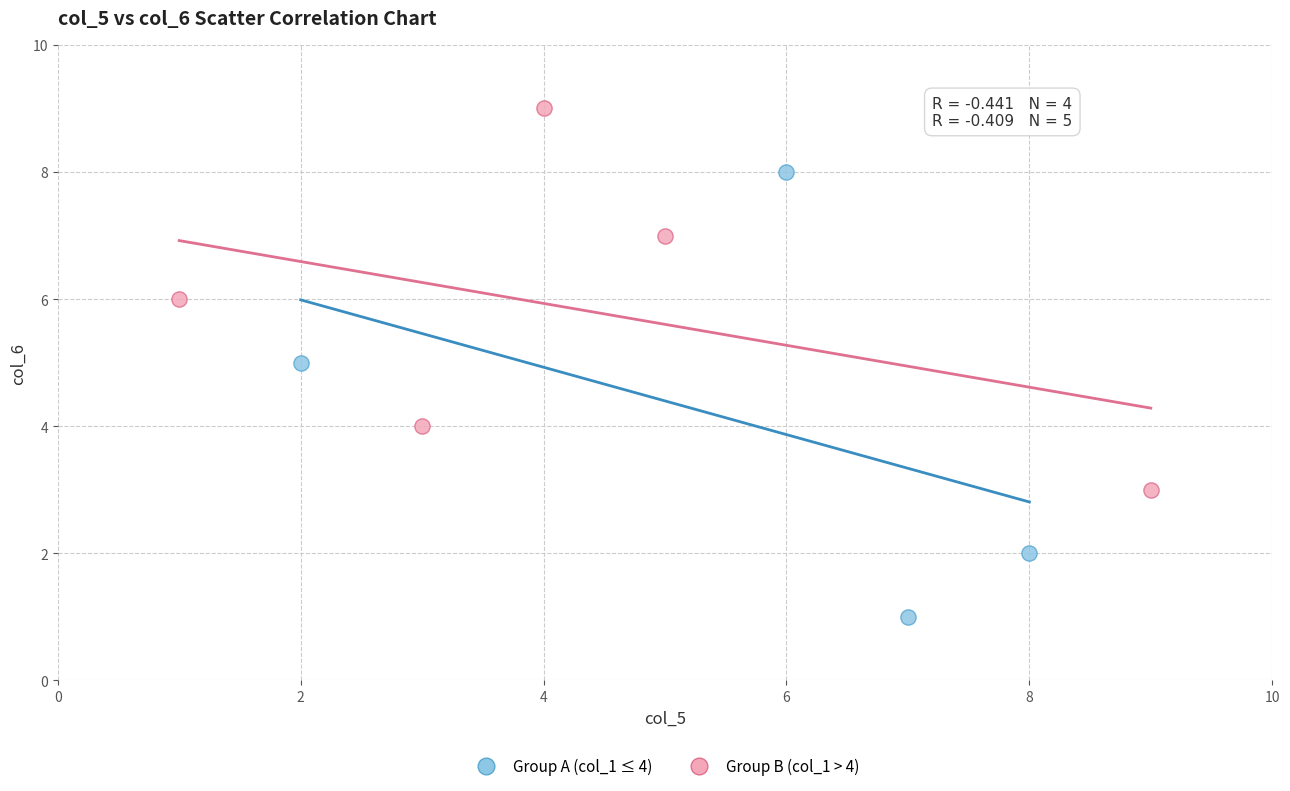

Which series contains the highest Y value?

Group B (col_1 > 4)